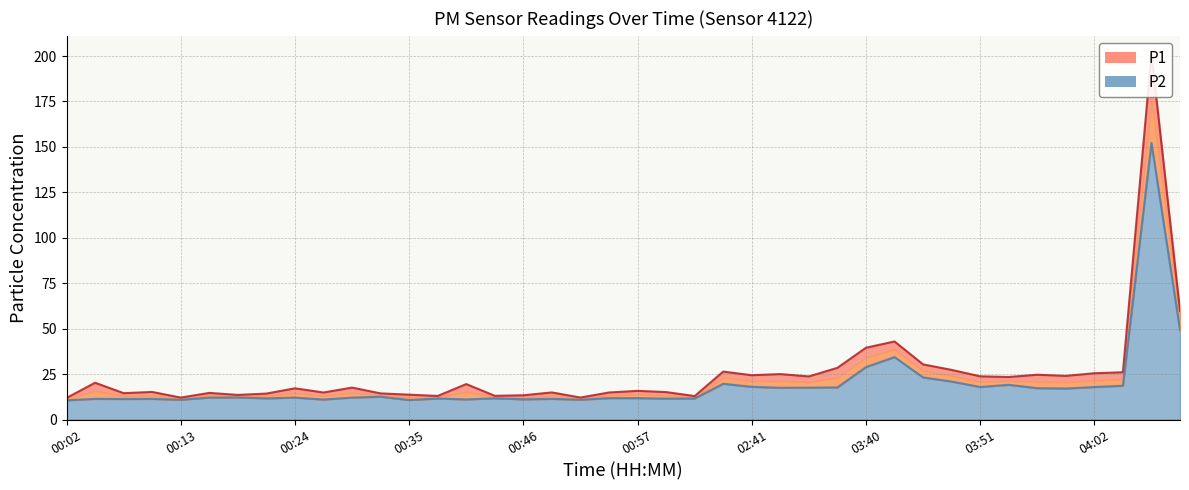

What is the label of the 4th point from the left?

00:10